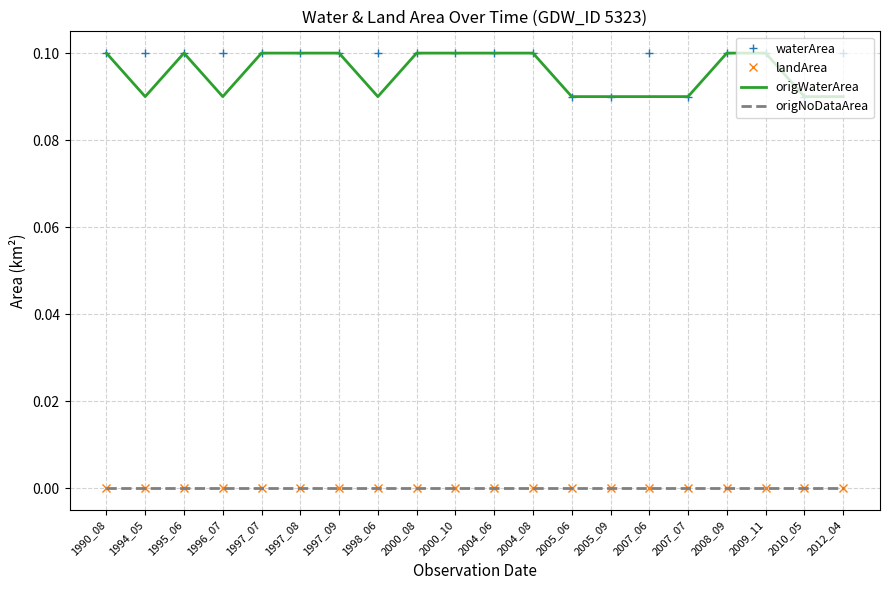

Does the chart display data point markers on the line(s)?

No